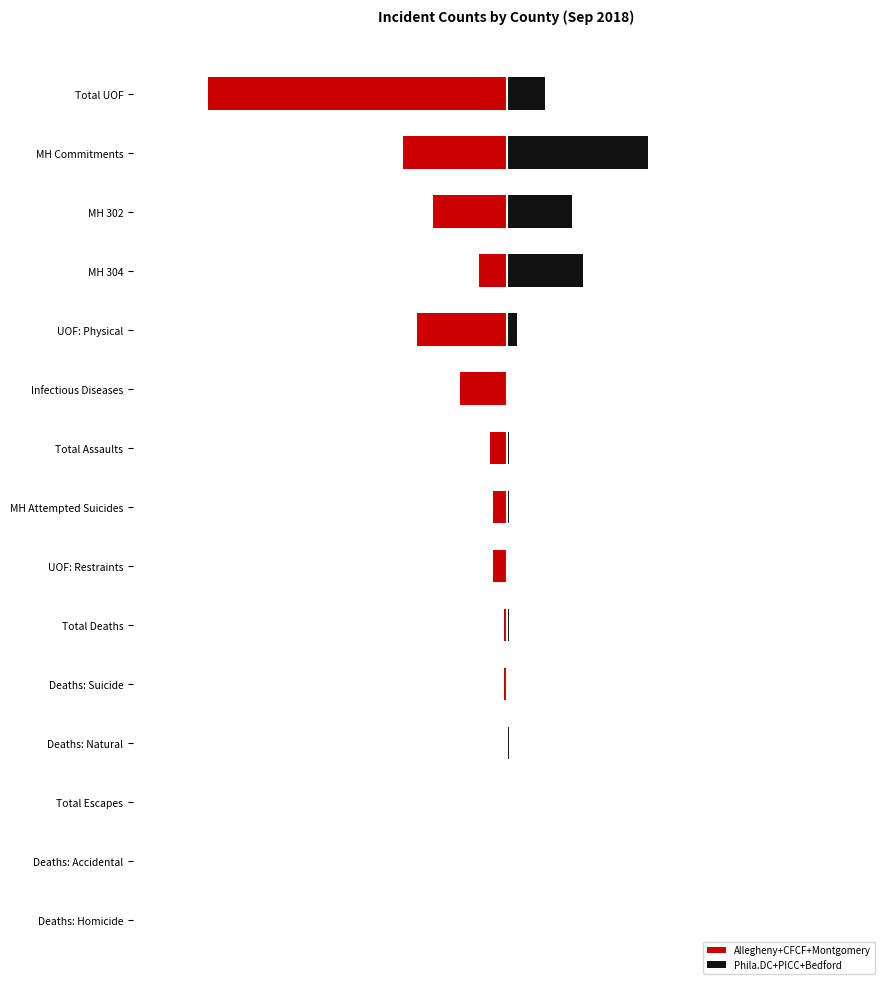

How many bars are there in each group?

2